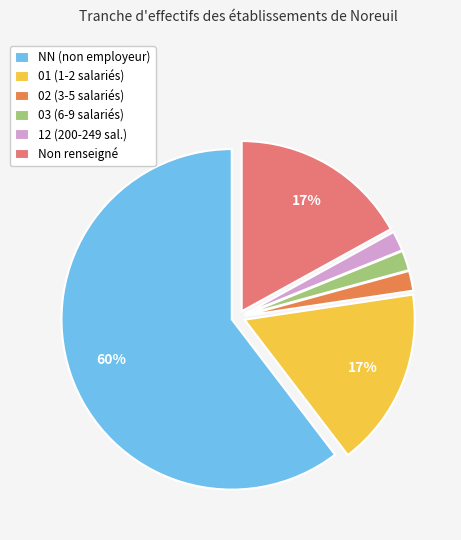

Is the sum of 03 (6-9 salariés) and NN (non employeur) greater than half?

Yes